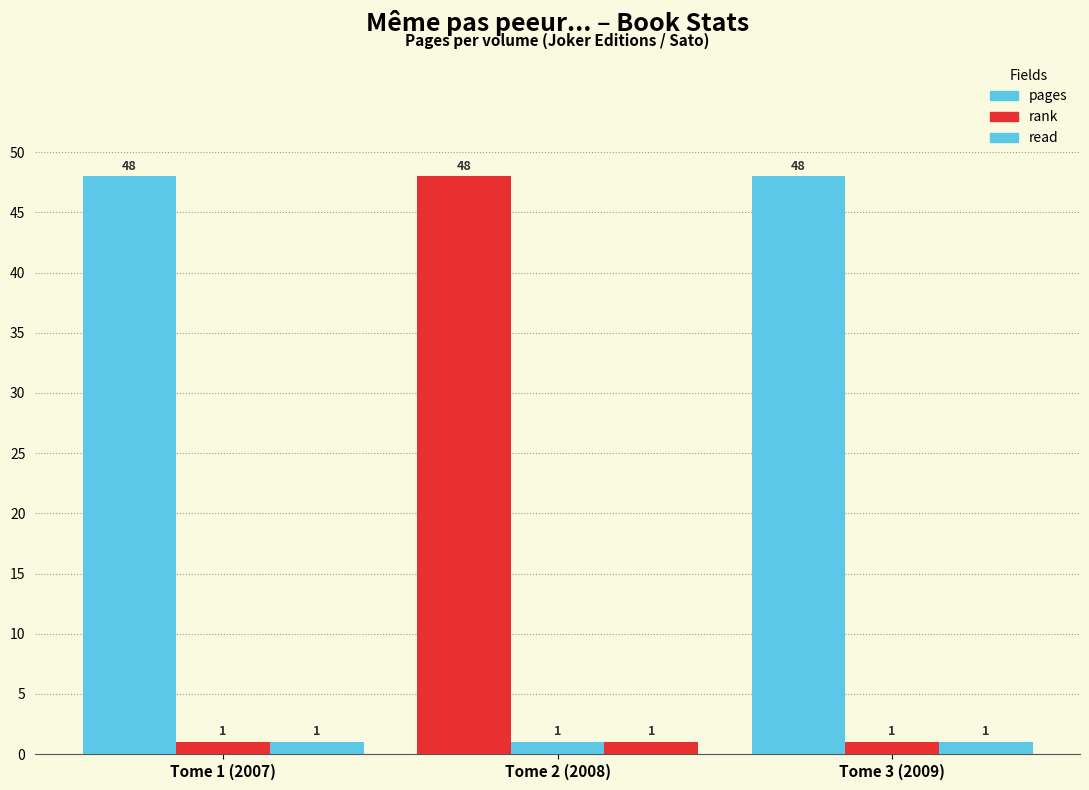

What position from the left is Tome 1 (2007)?

1